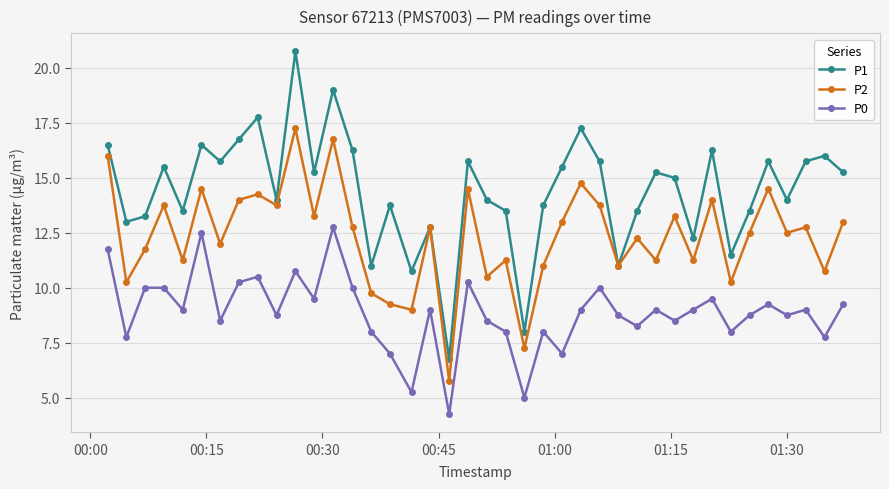

Which series has the largest range (max minus min)?

P1